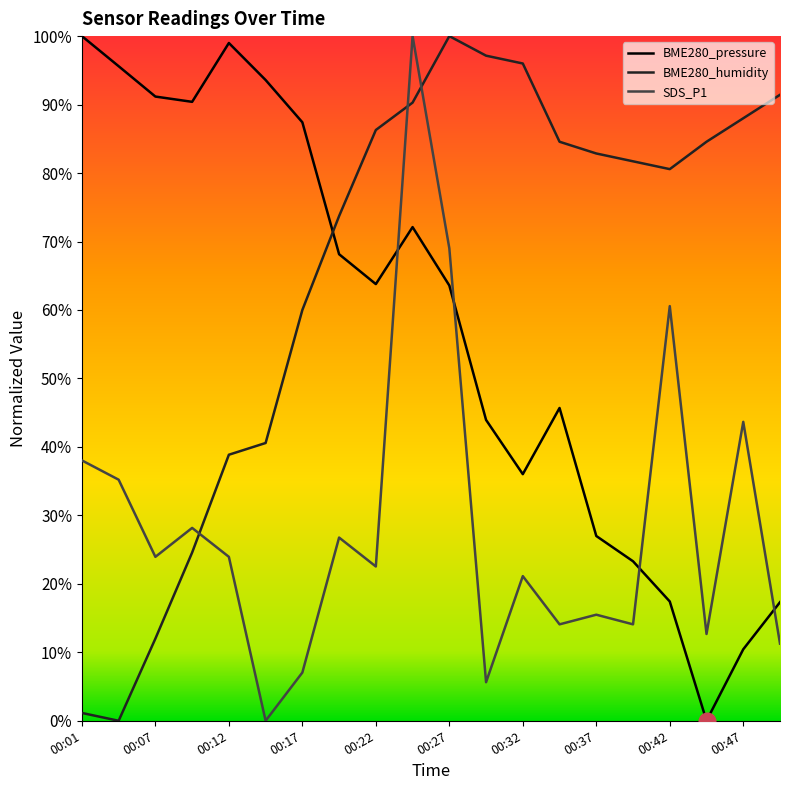

How many intersections are there between BME280_humidity and BME280_pressure?

1